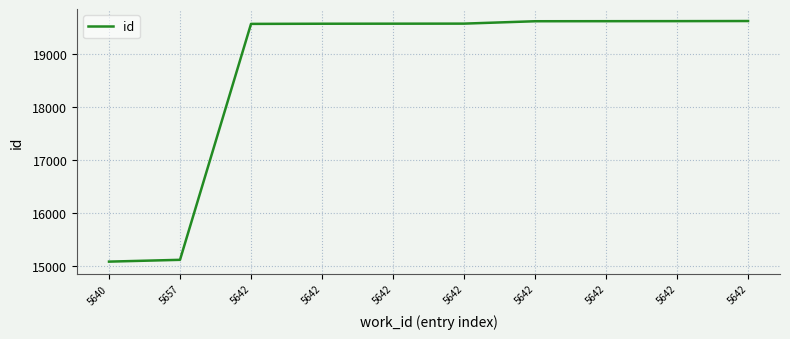

What is the label of the 10th point from the left?

5642